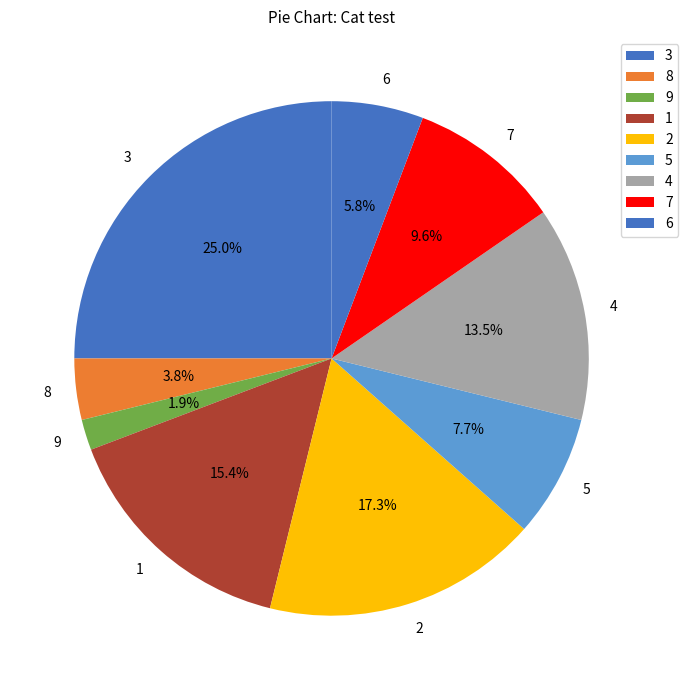

To the nearest percent, what portion does 8 represent?

4%